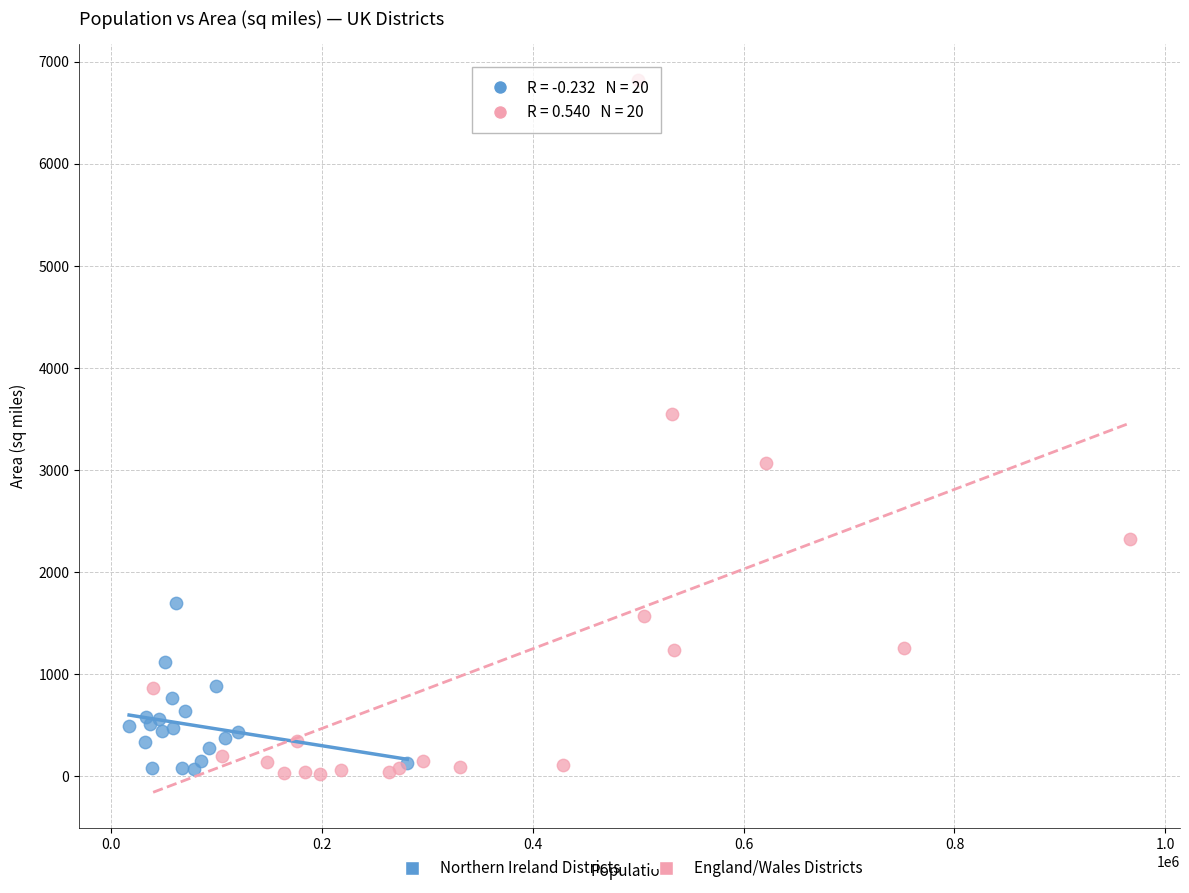

Which series contains the highest Y value?

England/Wales Districts